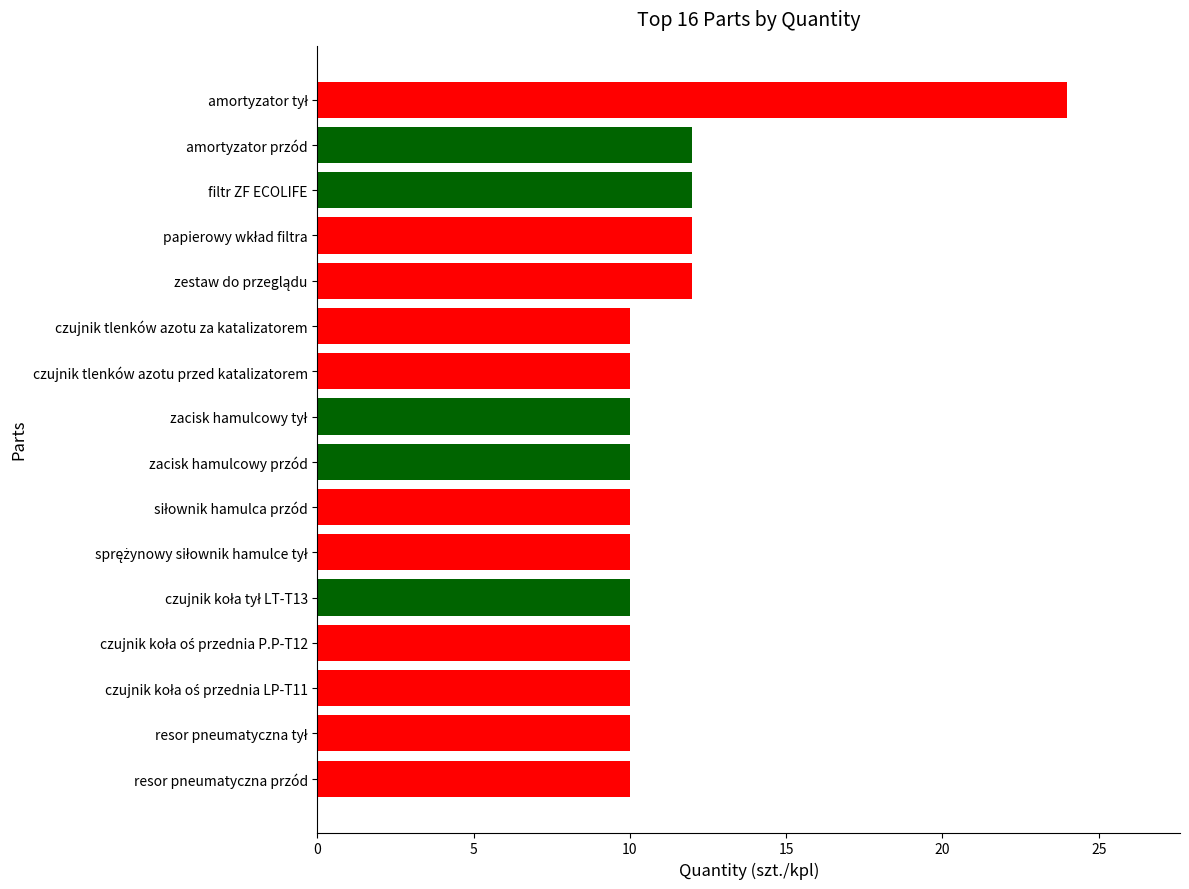

Between filtr ZF ECOLIFE and czujnik tlenków azotu za katalizatorem, which is larger?

filtr ZF ECOLIFE